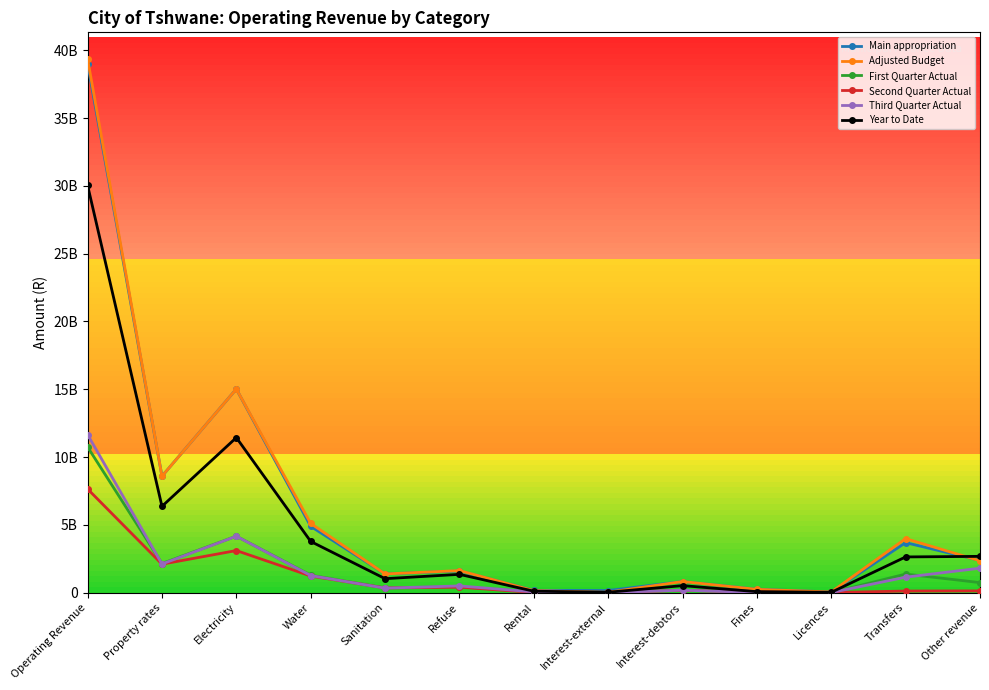

Which label corresponds to the smallest value in the chart?

Interest-external